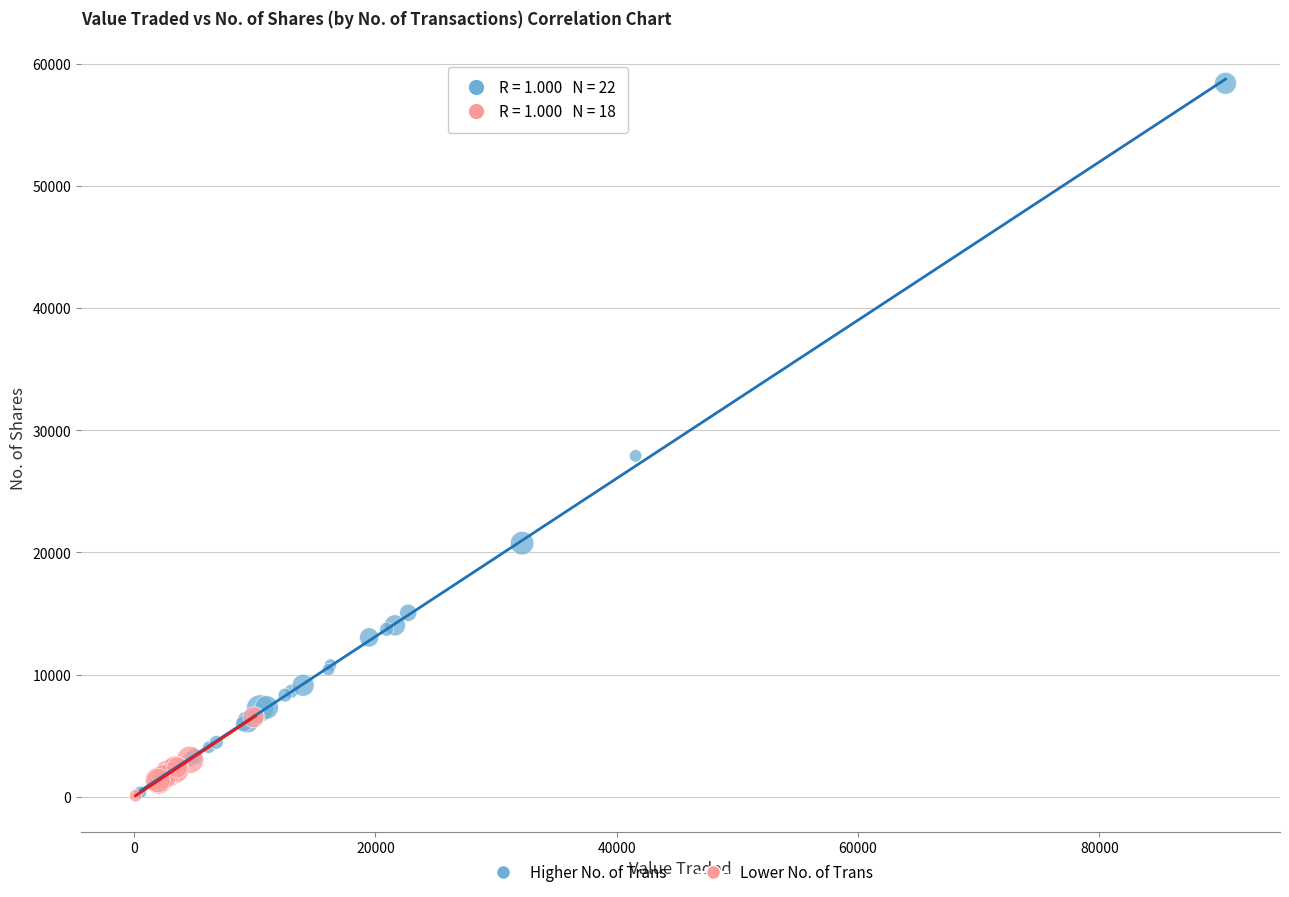

Which series has the widest spread of Y values?

Higher No. of Trans